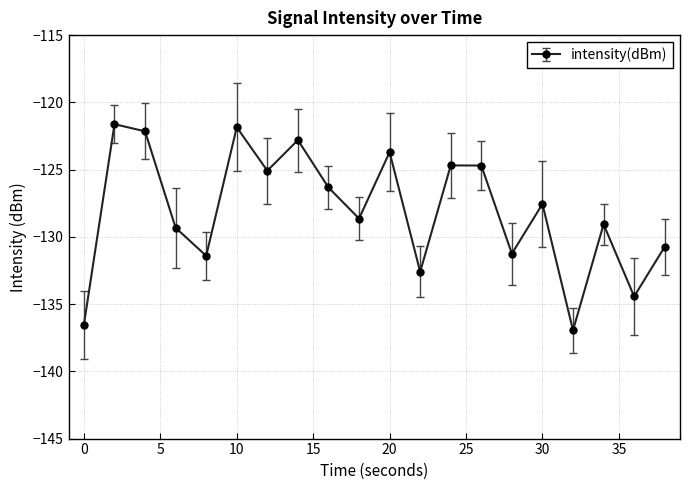

List the labels in order of value, largest first.

2, 10, 4, 14, 20, 24, 26, 12, 16, 30, 18, 34, 6, 38, 28, 8, 22, 36, 0, 32